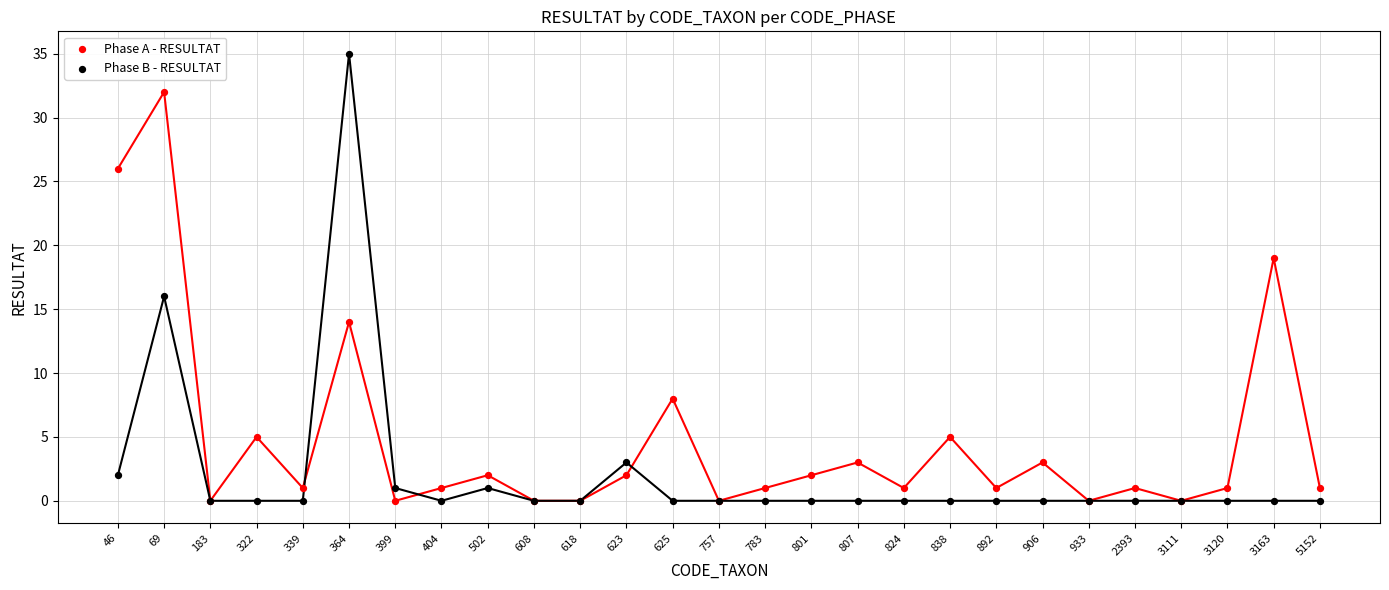

Across all series, what Y value is closest to 17?

16